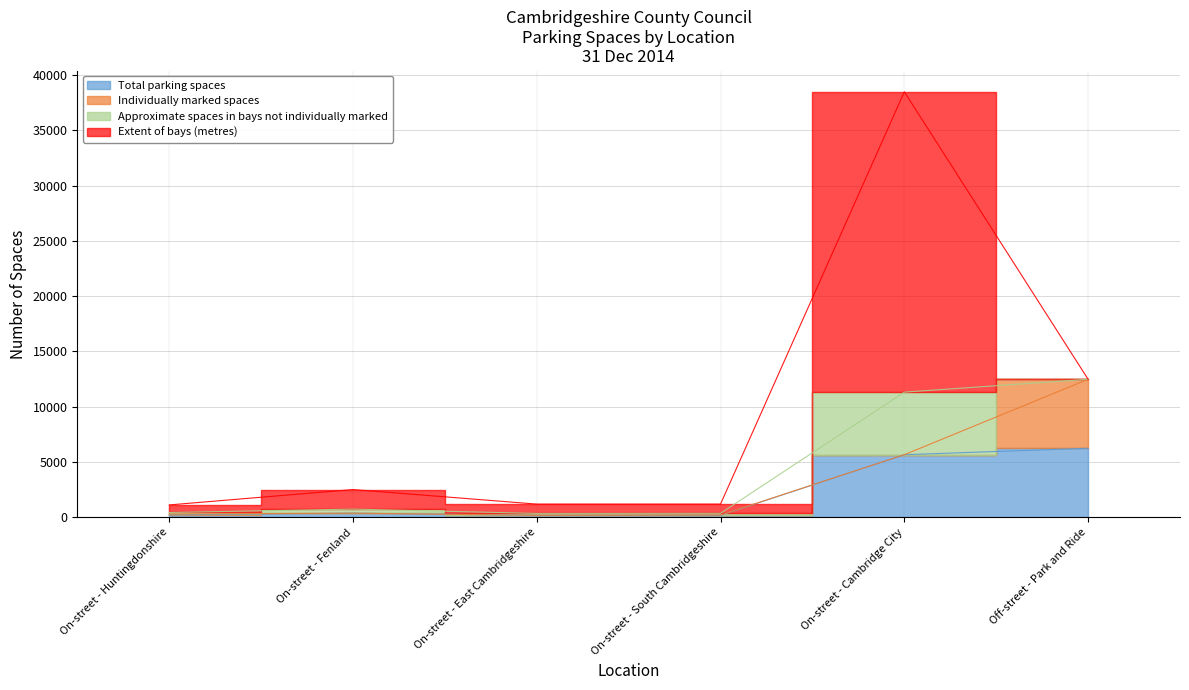

List the labels in order of Approximate spaces in bays not individually marked value, smallest first.

Off-street - Park and Ride, On-street - Huntingdonshire, On-street - South Cambridgeshire, On-street - East Cambridgeshire, On-street - Fenland, On-street - Cambridge City